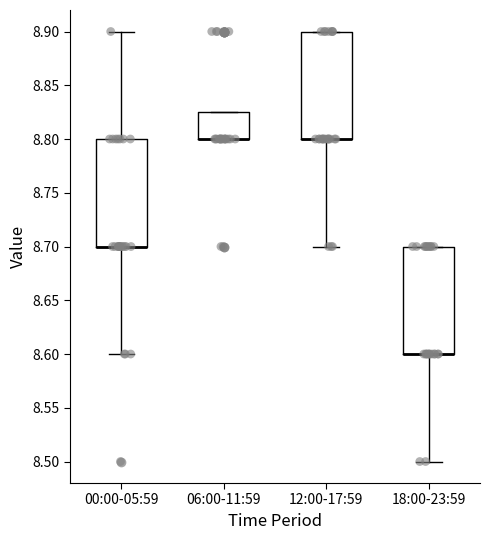

Where is the lower edge of the box for 00:00-05:59 on the y-axis? The values are not printed on the chart, so give them approximately, as read against the axis.

8.700